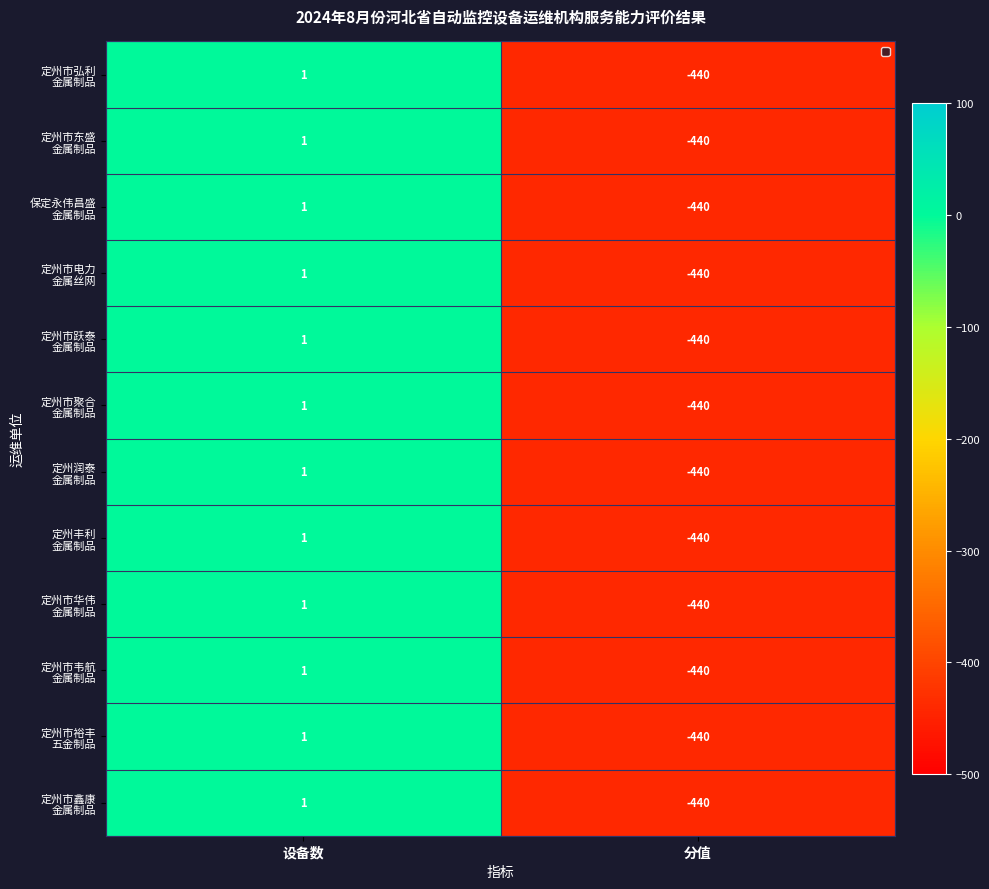

What is the total value across all series at 分值?

-5280